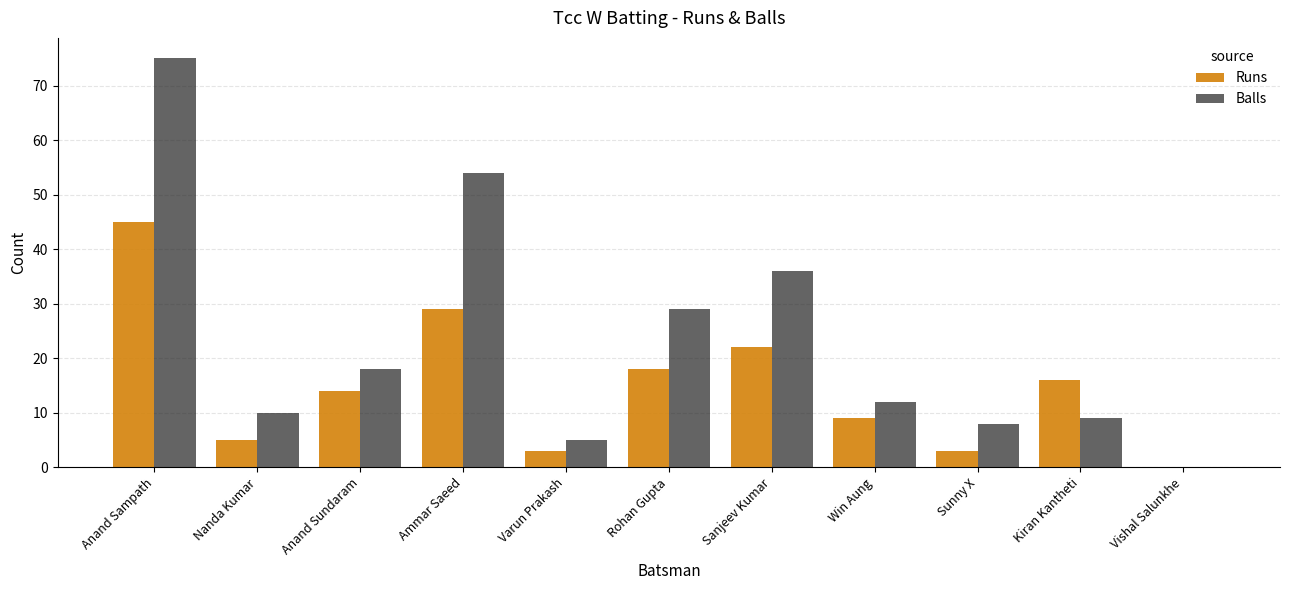

Which series has the largest total across all categories?

Balls